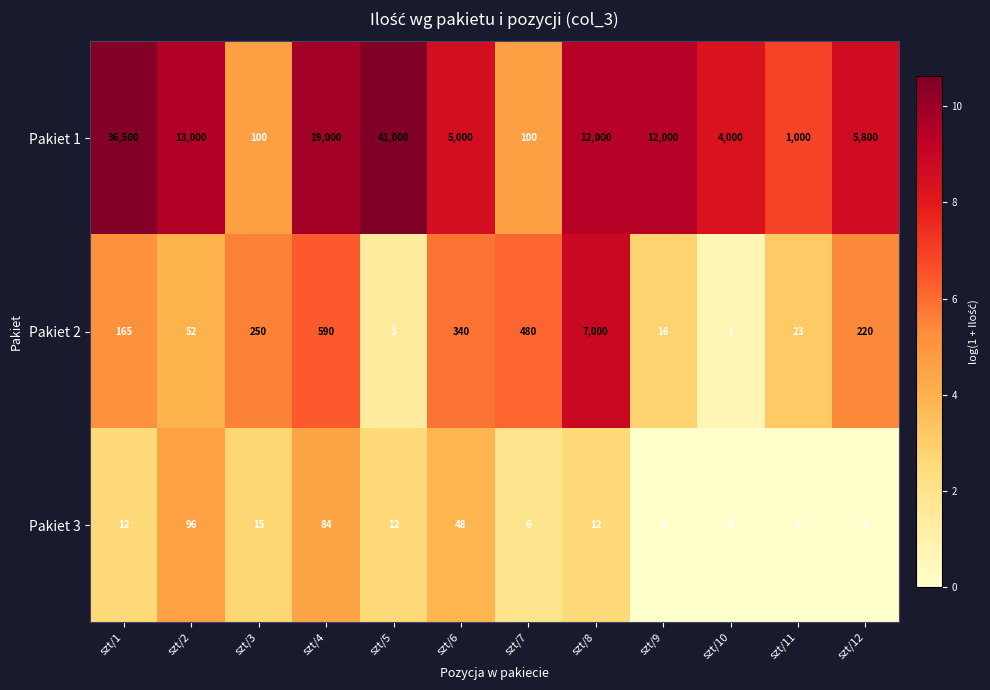

At szt/10, list the series in order from smallest to largest.

Pakiet 3, Pakiet 2, Pakiet 1